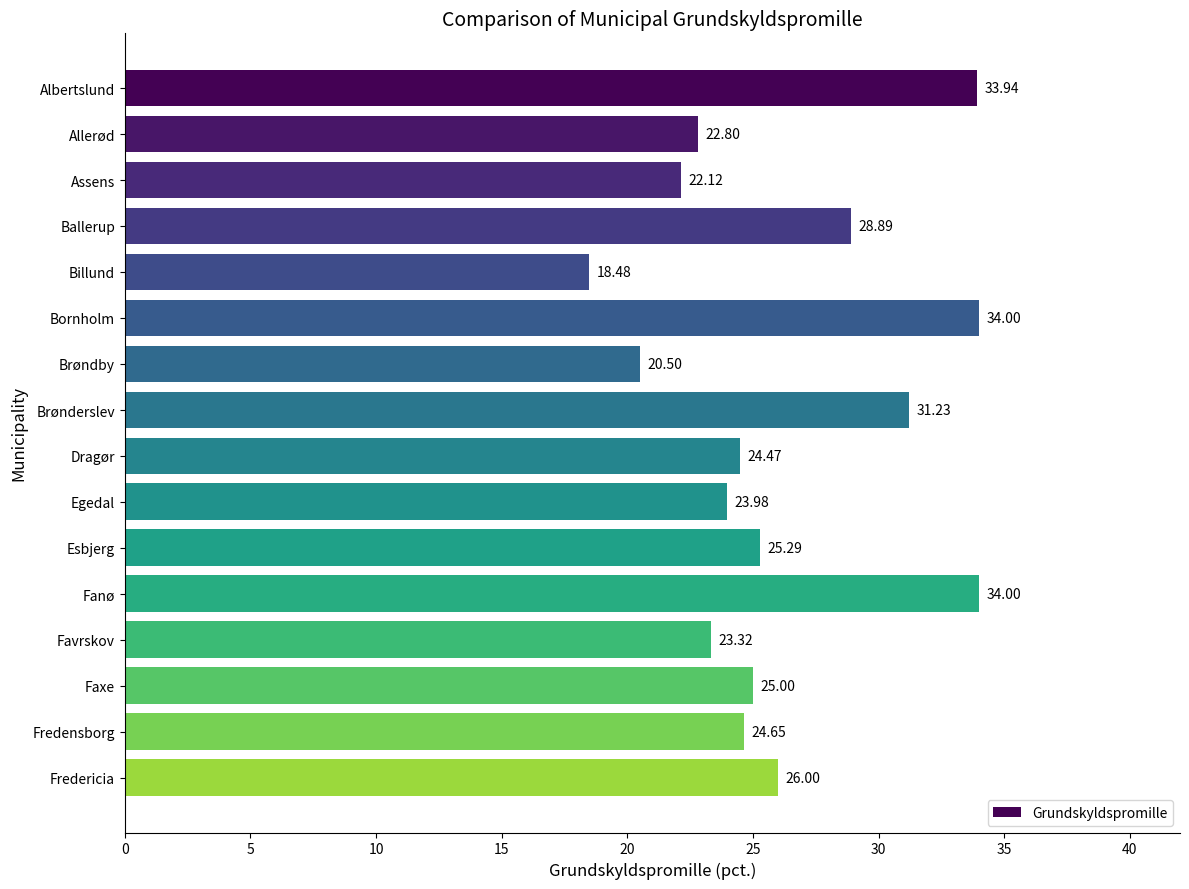

Which category has the lowest value across all series?

Billund